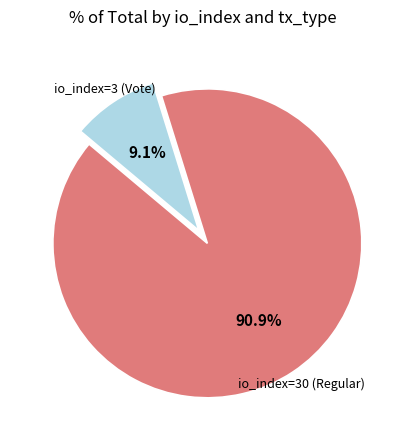

Which slice is the largest?

io_index=30 (Regular)